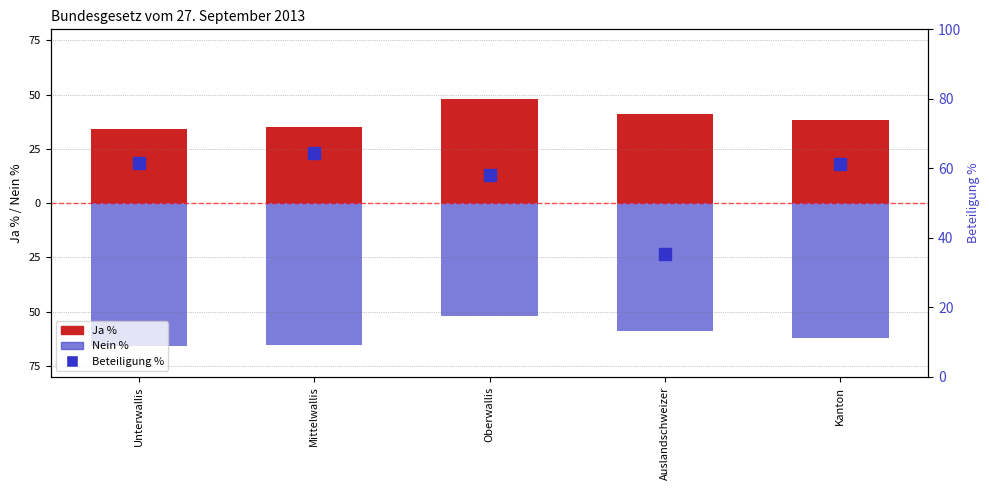

What is the maximum value shown in the chart?

64.4